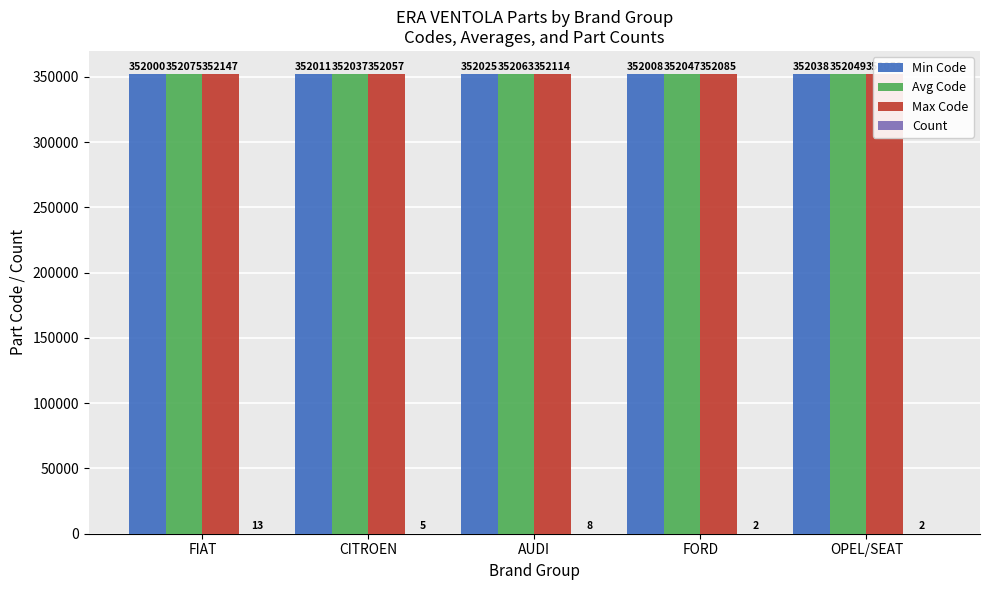

At which label does Avg Code first exceed 352049?

FIAT